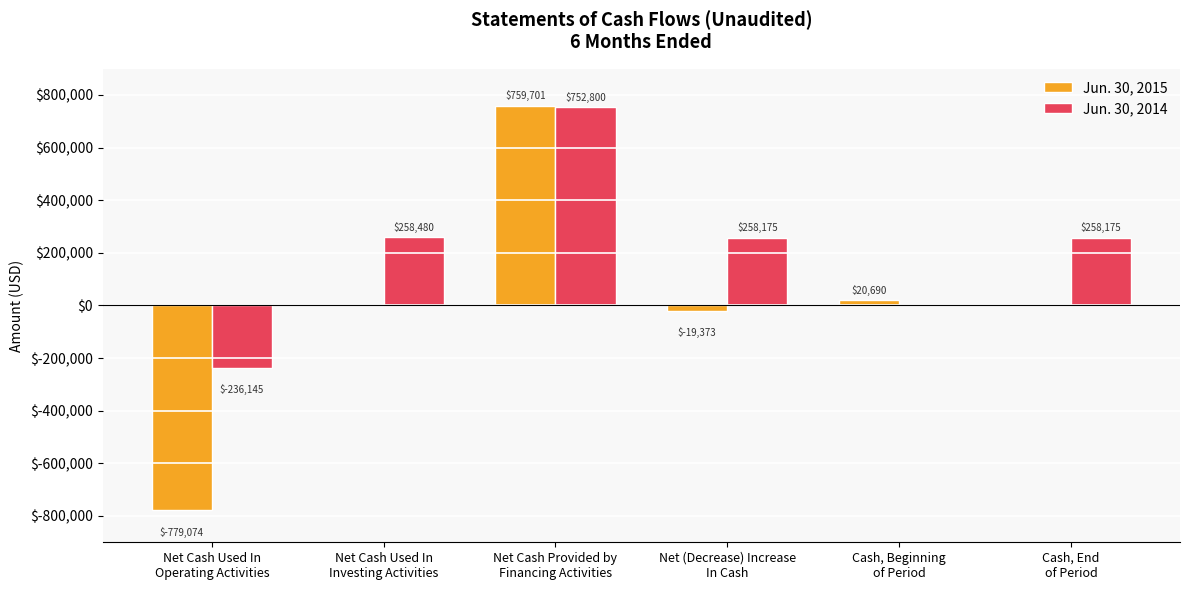

What is the sum of all Jun. 30, 2014 values?

1291485